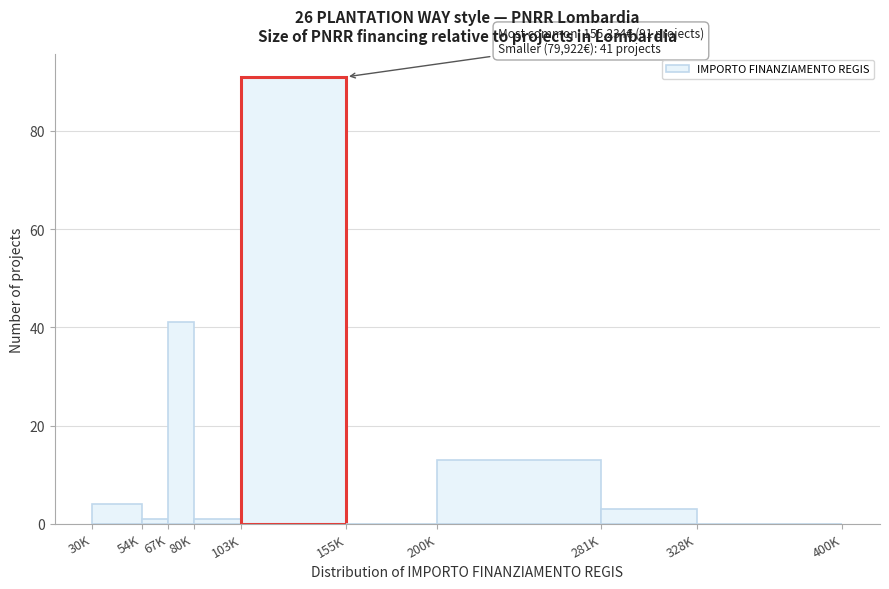

Reading left to right, extract all data points from this chart.

30K=4	54K=1	67K=41	80K=1	103K=91	155K=0	200K=13	281K=3	328K=0